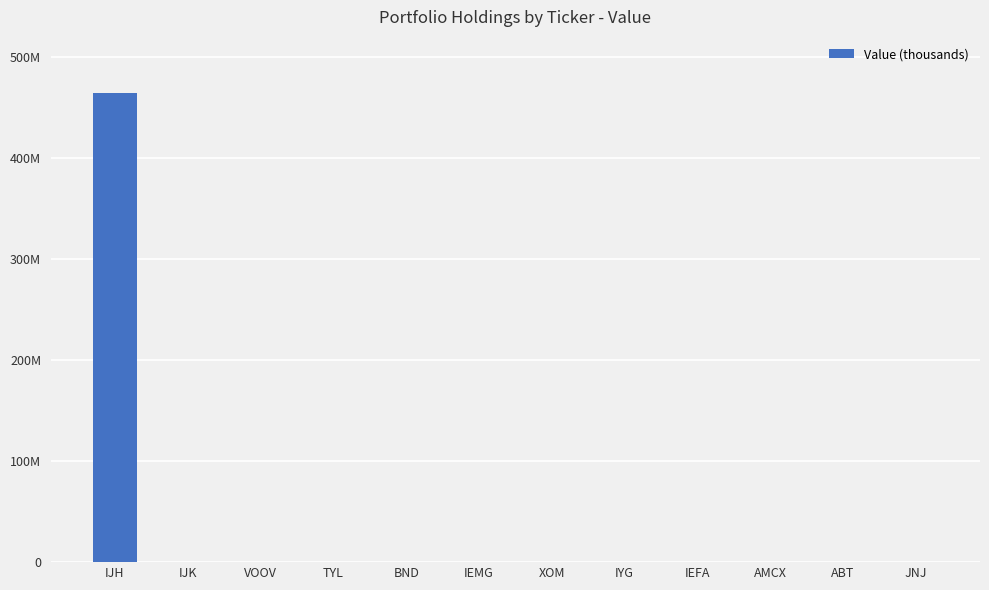

The chart shows a value of 764920233 at IJH. True or false?

False